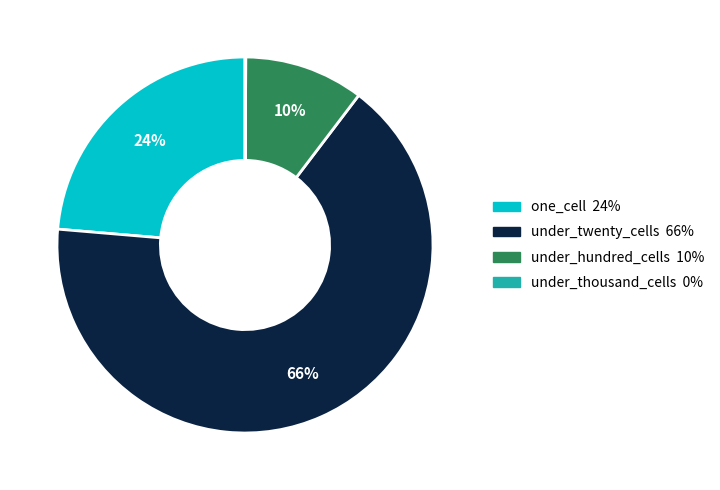

What percentage is the one_cell slice, to the nearest percent?

24%